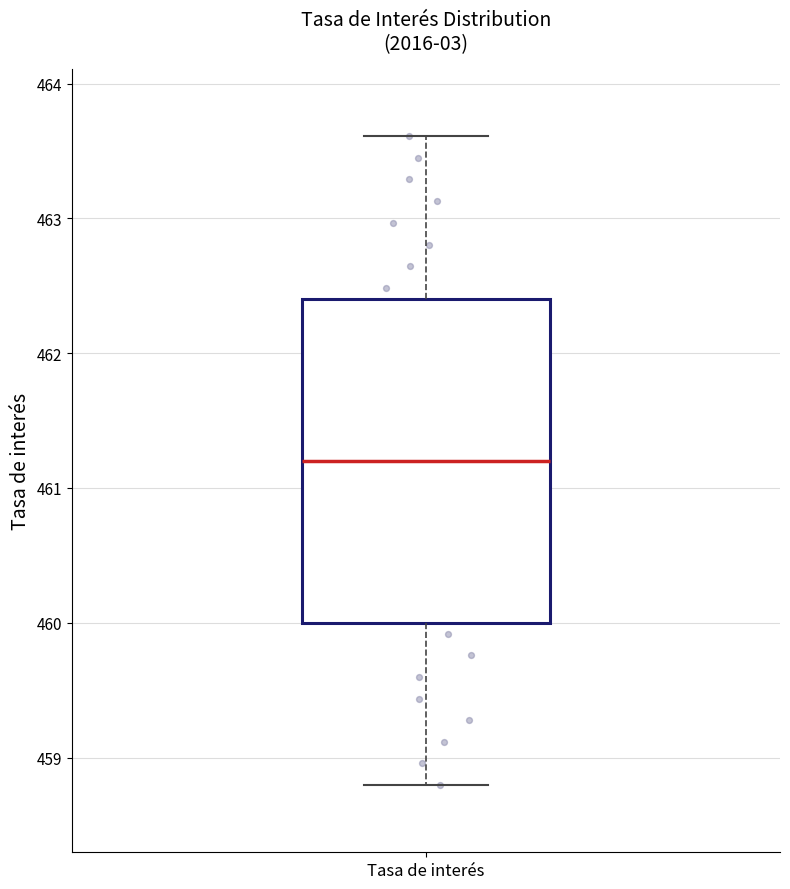

Transcribe this box plot: give where the median line is, the range the box spans, and where the two whiskers end, as read against the y-axis. The values are not printed on the chart, so give them approximately, as read against the axis.

median 461.2, box 460.0 to 462.4, whiskers 458.8 to 463.6